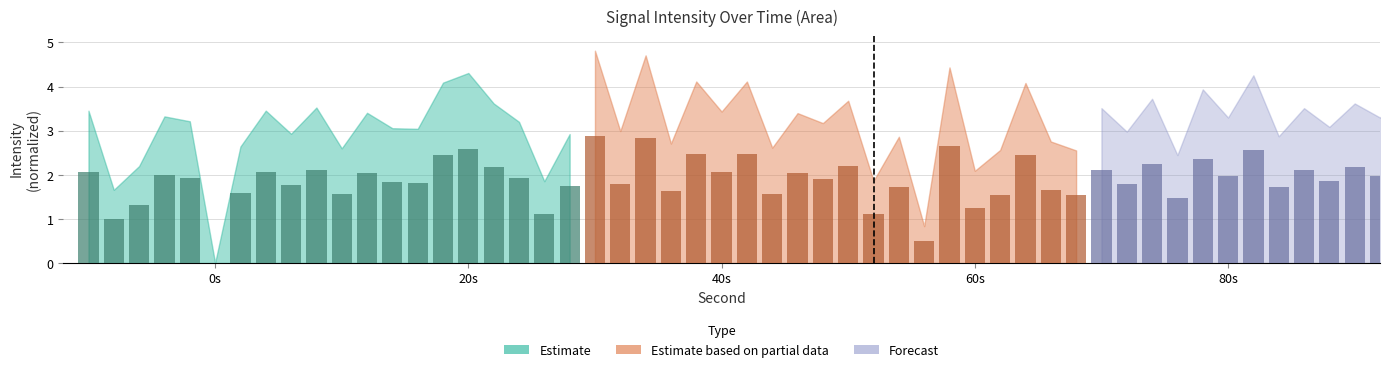

Reading right to left, extract all data points from this chart.

Estimate: 1.8	1.1	1.9	2.2	2.6	2.5	1.8	1.8	2.0	1.6	2.1	1.8	2.1	1.6	0.0	1.9	2.0	1.3	1.0	2.1
Estimate based on partial data: 1.5	1.7	2.4	1.5	1.3	2.7	0.5	1.7	1.1	2.2	1.9	2.0	1.6	2.5	2.1	2.5	1.6	2.8	1.8	2.9
Forecast: 2.1	2.0	1.9	2.2	2.0	2.5	1.6	2.3	2.0	2.2	1.9	2.1	1.7	2.6	2.0	2.4	1.5	2.2	1.8	2.1